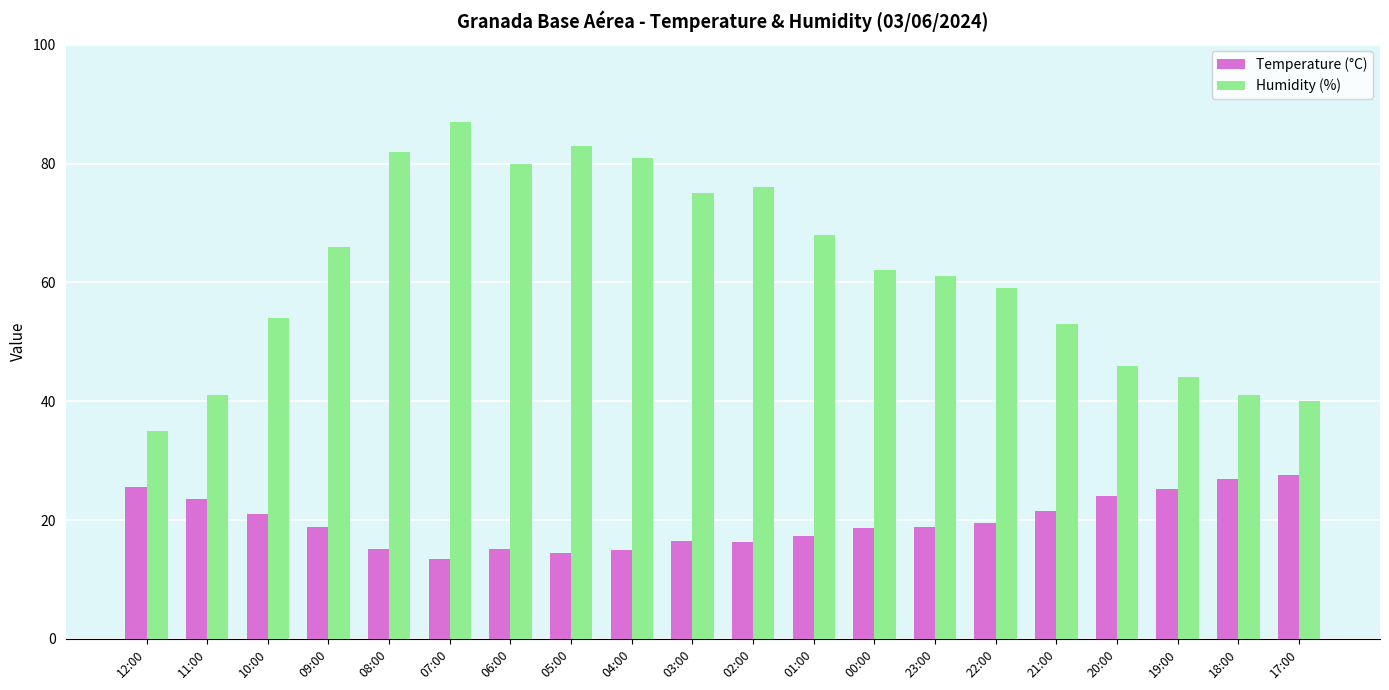

How many bars are there in total?

40